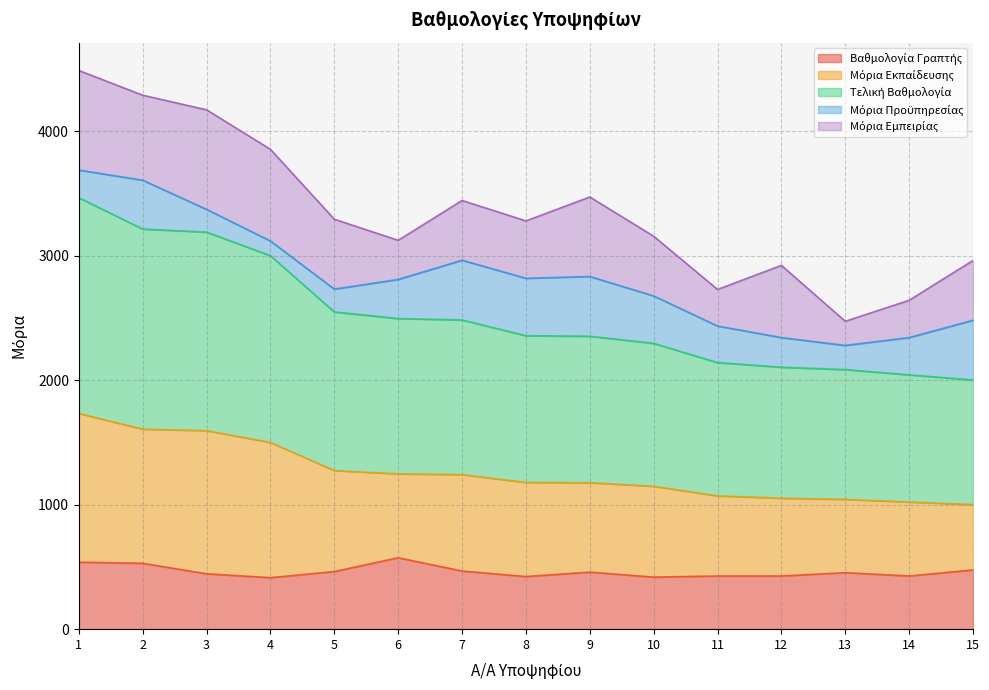

What is the difference between the maximum and minimum values in the Μόρια Εκπαίδευσης series?

732.1